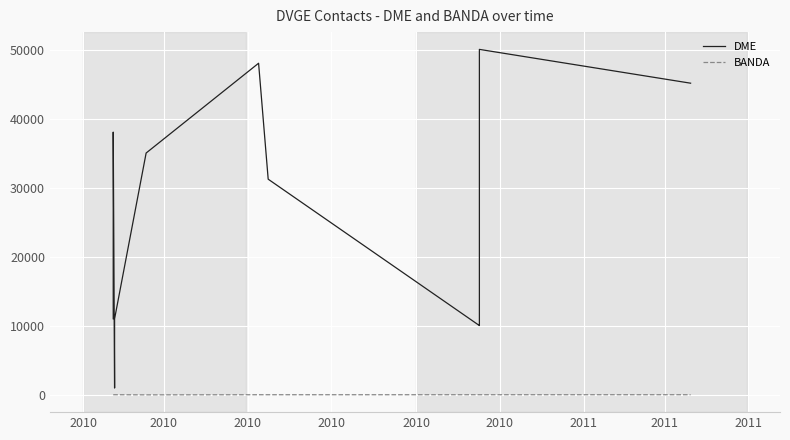

What is the label of the 4th point from the left?

2010